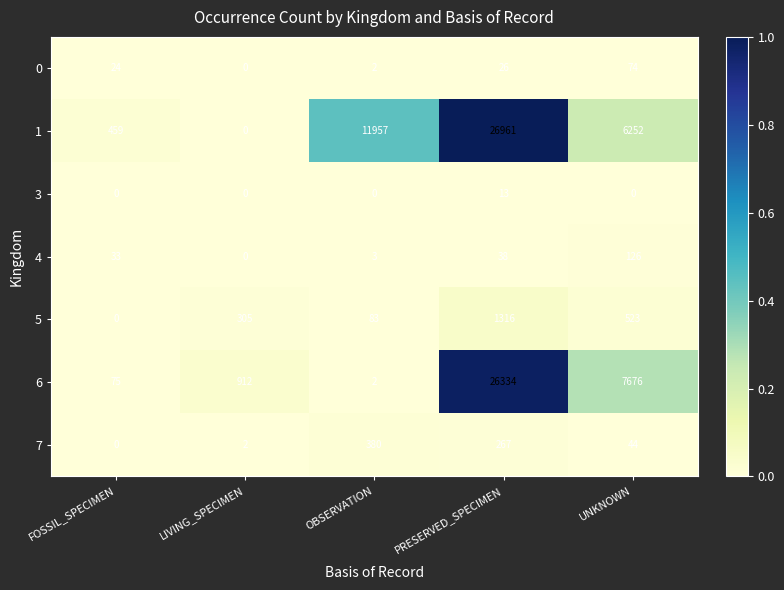

At which category is the sum across all series the highest?

PRESERVED_SPECIMEN